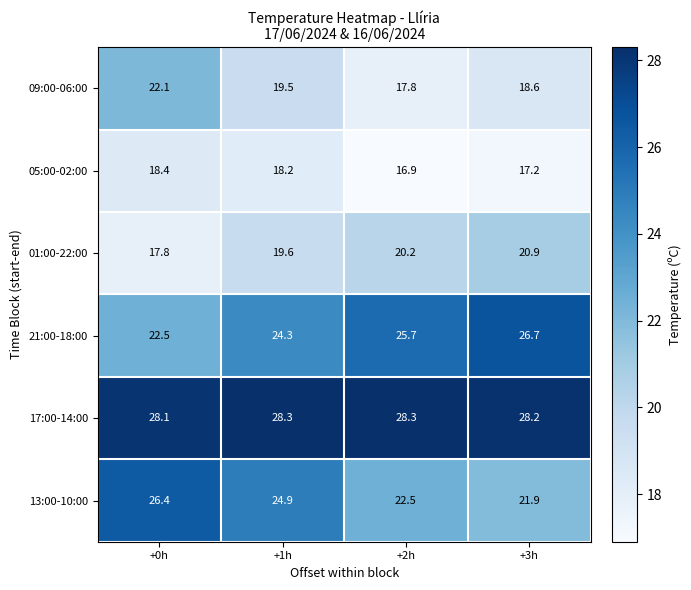

The value of 13:00-10:00 at +2h is 22.5. True or false?

True